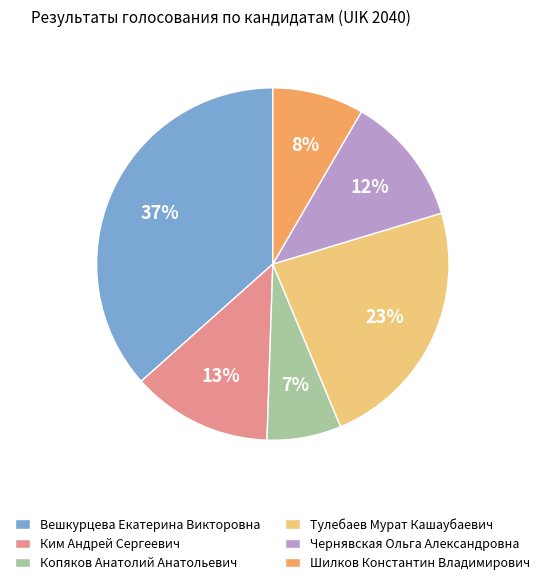

Rank the categories by value from highest to lowest.

Вешкурцева Екатерина Викторовна, Тулебаев Мурат Кашаубаевич, Ким Андрей Сергеевич, Чернявская Ольга Александровна, Шилков Константин Владимирович, Копяков Анатолий Анатольевич